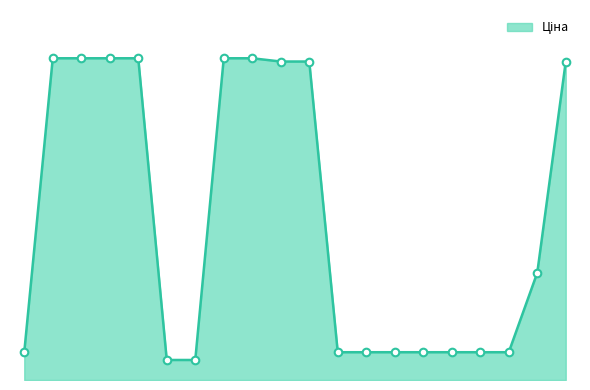

Does the chart have visible grid lines?

No